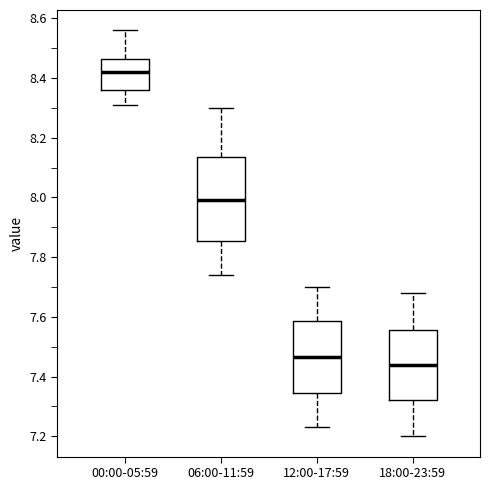

Where does the upper whisker of the box for 18:00-23:59 end on the y-axis? The values are not printed on the chart, so give them approximately, as read against the axis.

7.68